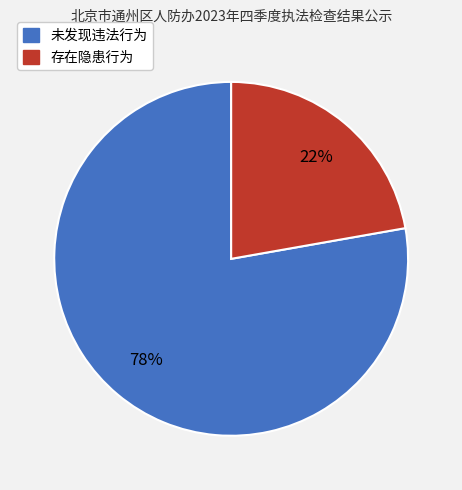

How many slices are in this pie chart?

2